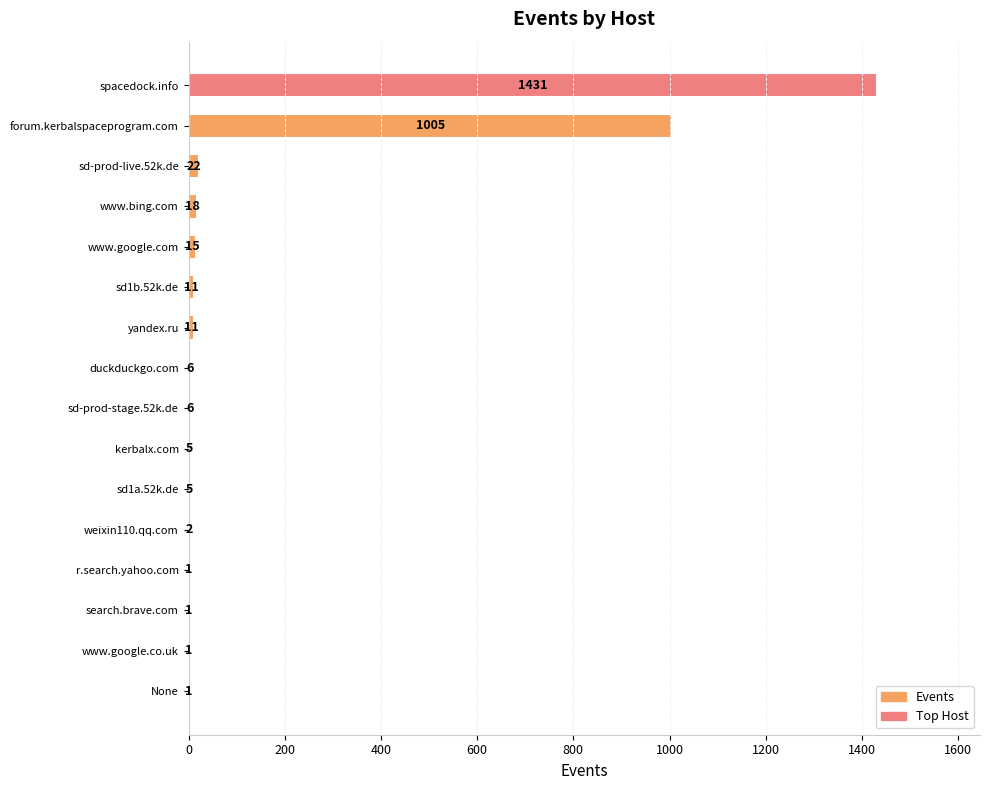

Reading top to bottom, what are all the values shown in this chart?

spacedock.info=1431	forum.kerbalspaceprogram.com=1005	sd-prod-live.52k.de=22	www.bing.com=18	www.google.com=15	sd1b.52k.de=11	yandex.ru=11	duckduckgo.com=6	sd-prod-stage.52k.de=6	kerbalx.com=5	sd1a.52k.de=5	weixin110.qq.com=2	r.search.yahoo.com=1	search.brave.com=1	www.google.co.uk=1	None=1